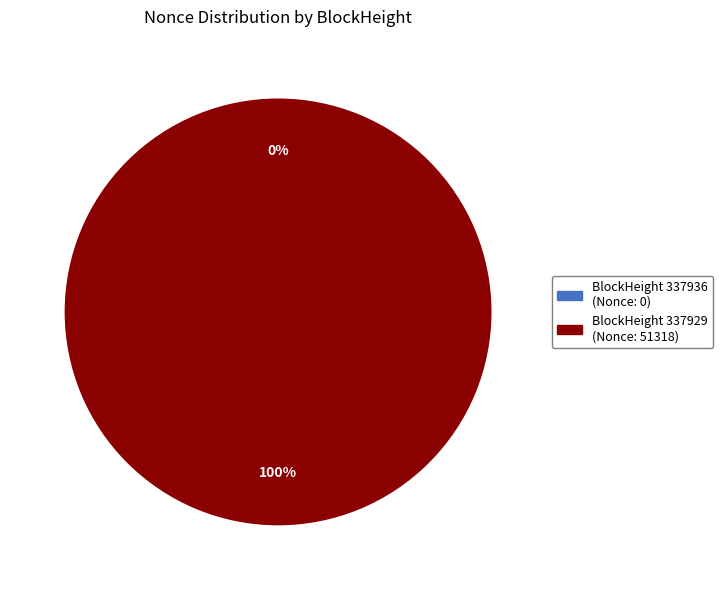

To the nearest percent, what is the average slice percentage?

50%